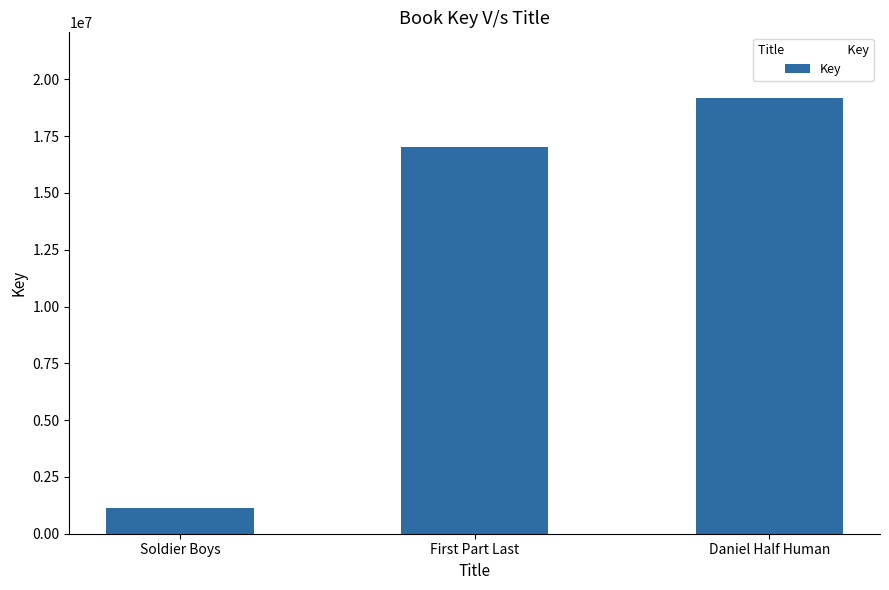

What is the label of the 2nd bar from the left?

First Part Last